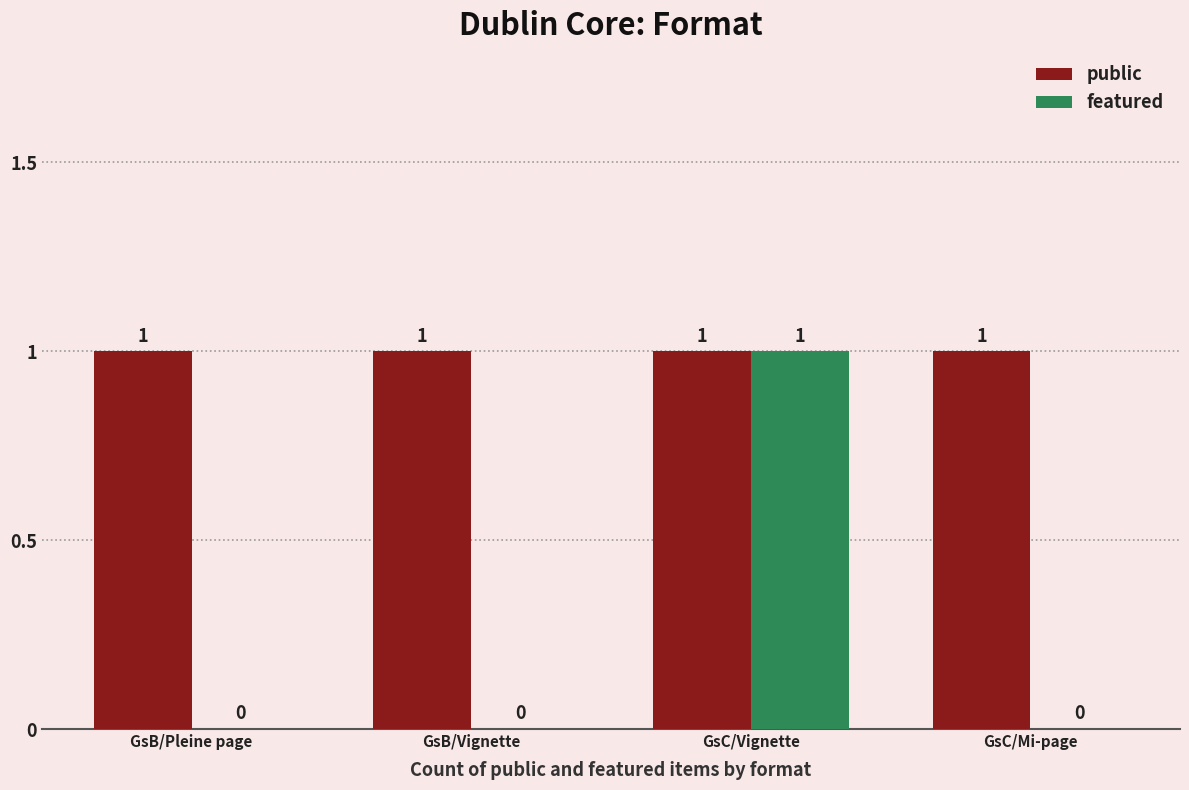

Which series changed the most between GsC/Vignette and GsC/Mi-page?

featured